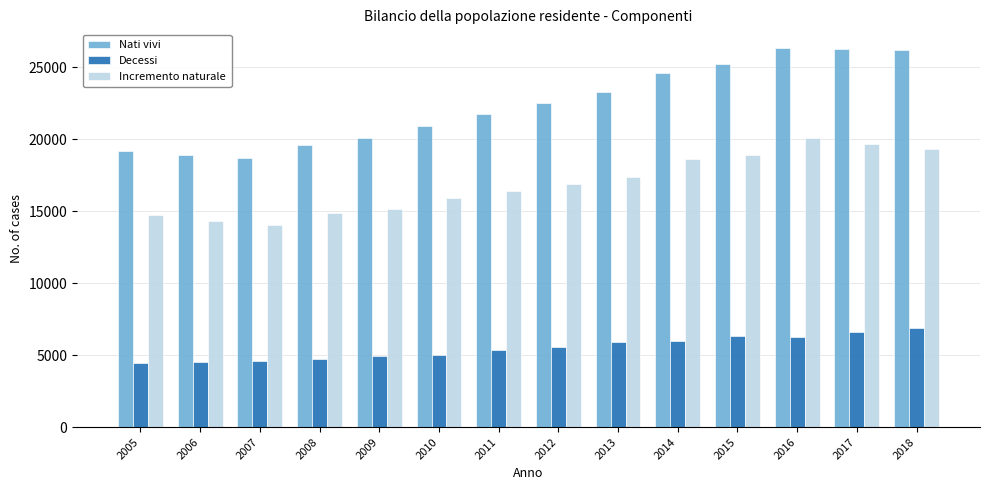

What is the difference between the maximum and minimum values in the Incremento naturale series?

6008